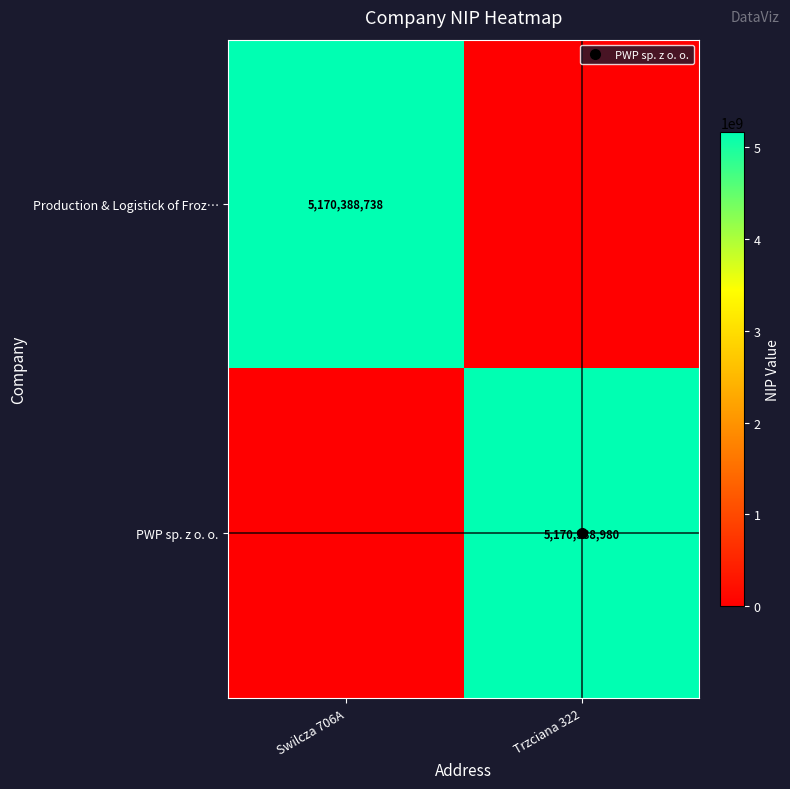

True or false: PWP sp. z o. o. has a value of 2184414269 at Trzciana 322.

False